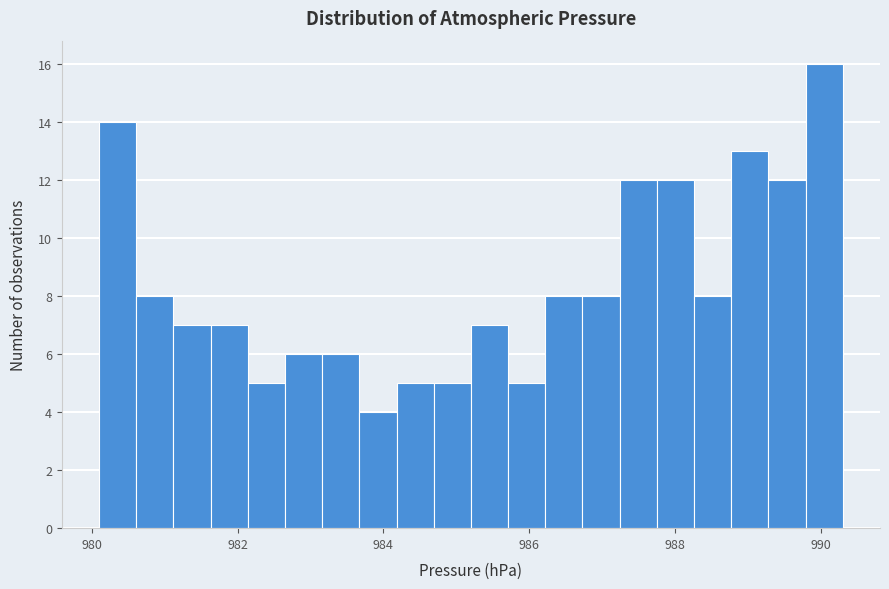

Read against the x-axis, roughly where is the centre of the tallest bar?

990.0